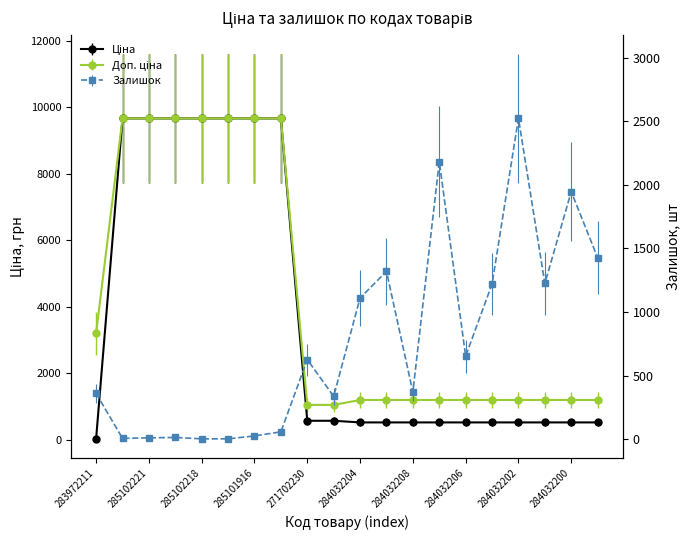

Where is the first local maximum for Залишок?

285102219